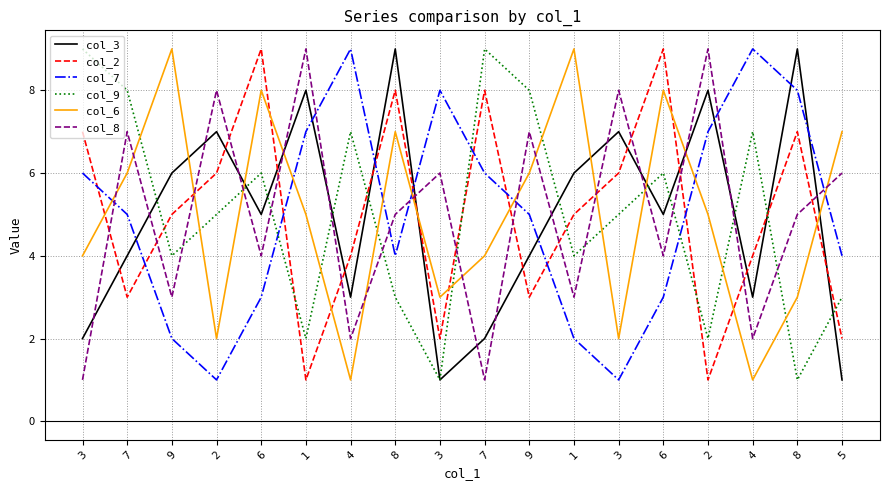

True or false: col_6 has a value of 8 at 1.

False